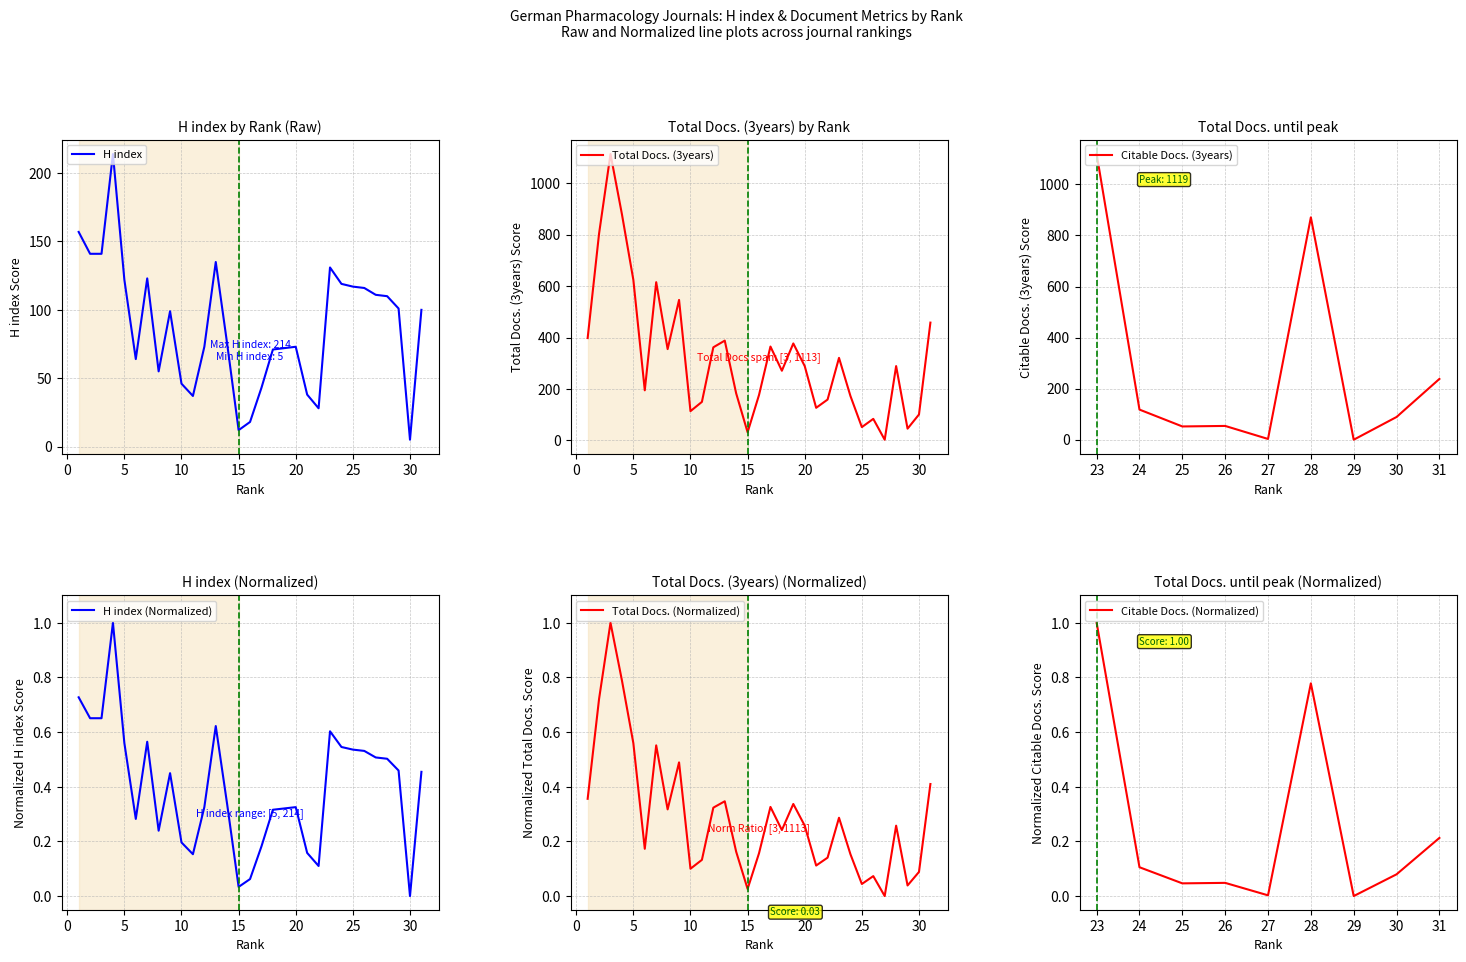

Rank the categories by Total Docs. (3years) value from highest to lowest.

3, 4, 2, 5, 7, 9, 31, 1, 13, 19, 17, 12, 8, 23, 28, 20, 18, 6, 14, 16, 24, 22, 11, 21, 10, 30, 26, 25, 29, 15, 27